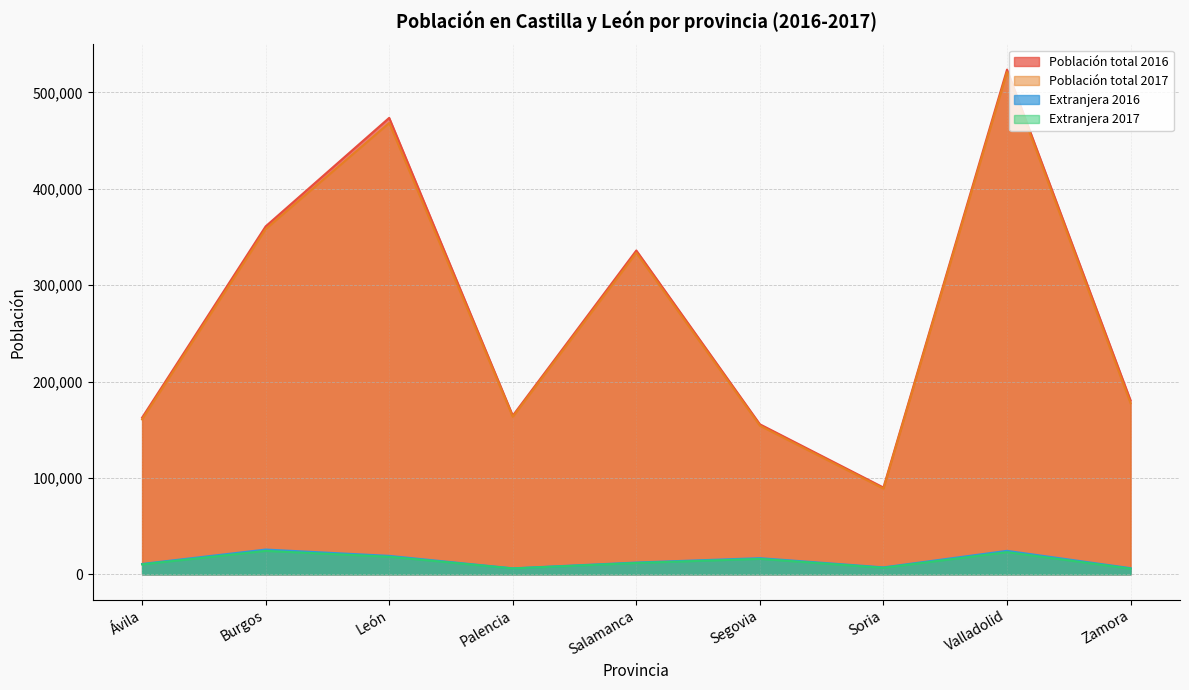

What is the sum of all Población total 2017 values?

2425801